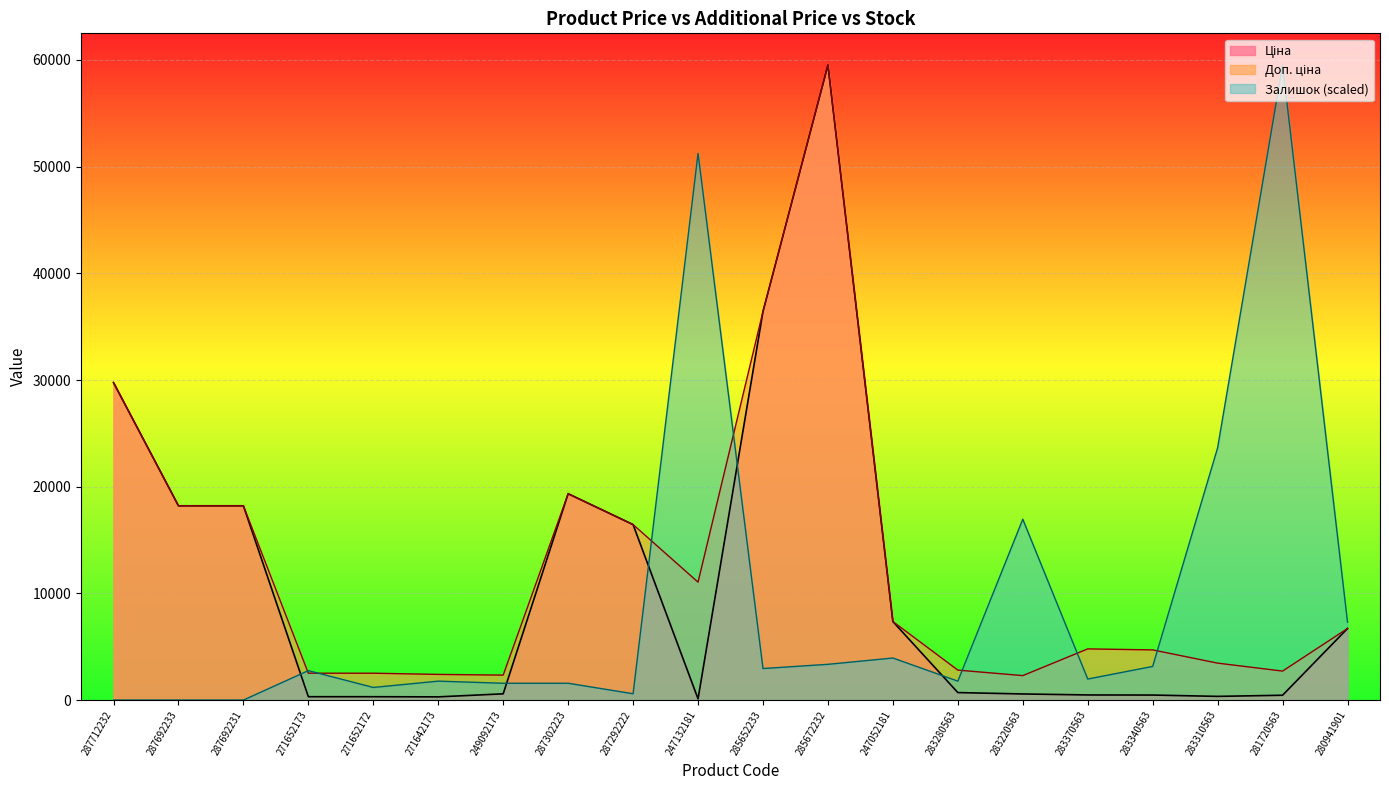

What is the highest value of the Доп. ціна series?

59523.0